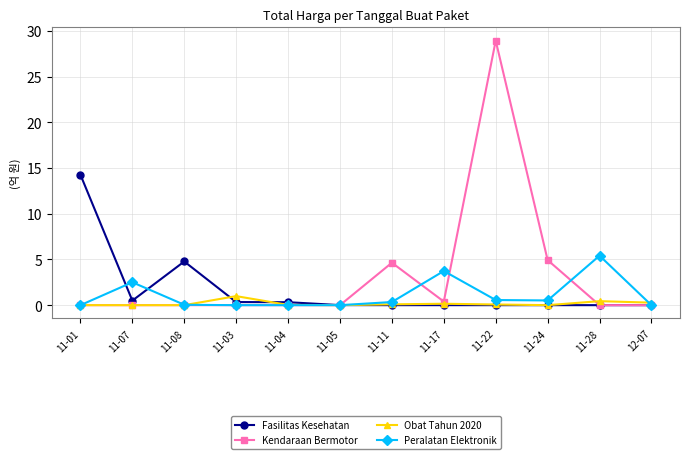

True or false: Obat Tahun 2020 has more than 2 points higher than both neighbors.

True